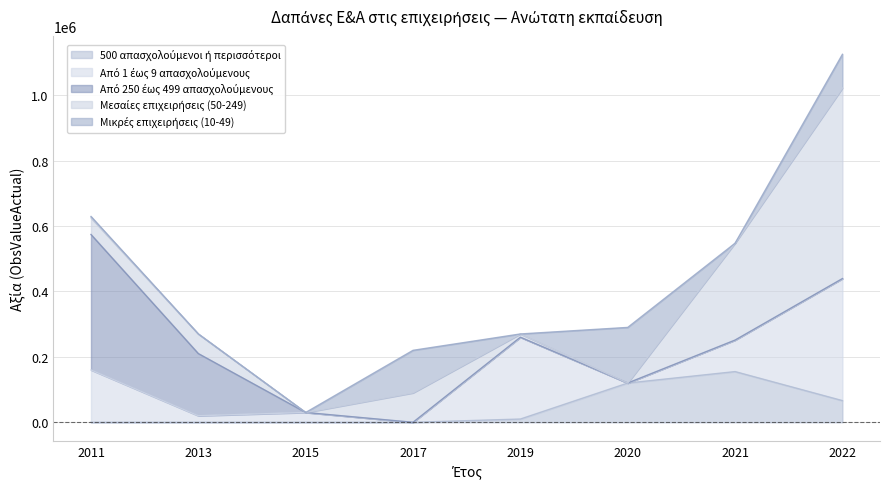

Is the value of 500 απασχολούμενοι ή περισσότεροι at 2013 greater than the value of Μικρές επιχειρήσεις (10-49) at 2017?

No